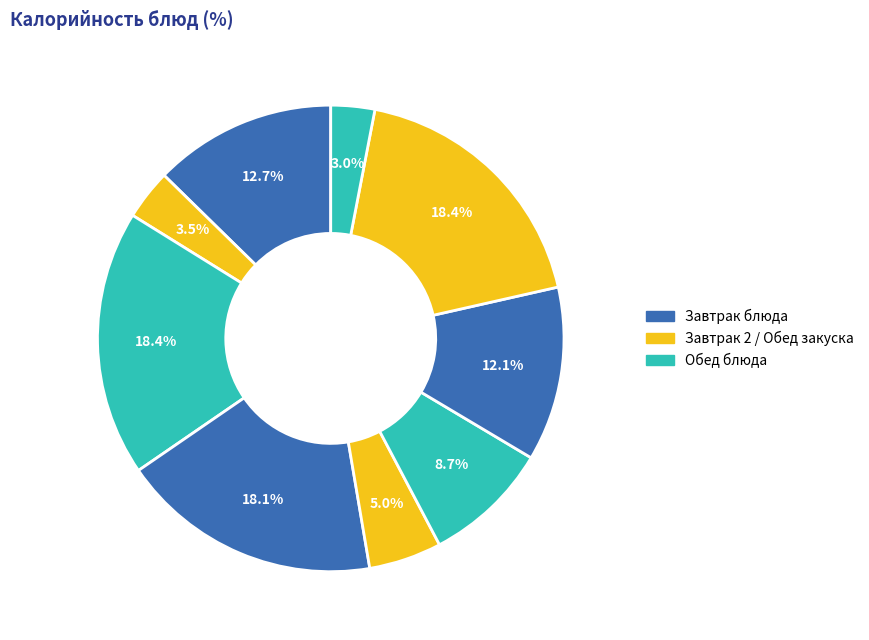

How many slices are in this pie chart?

9